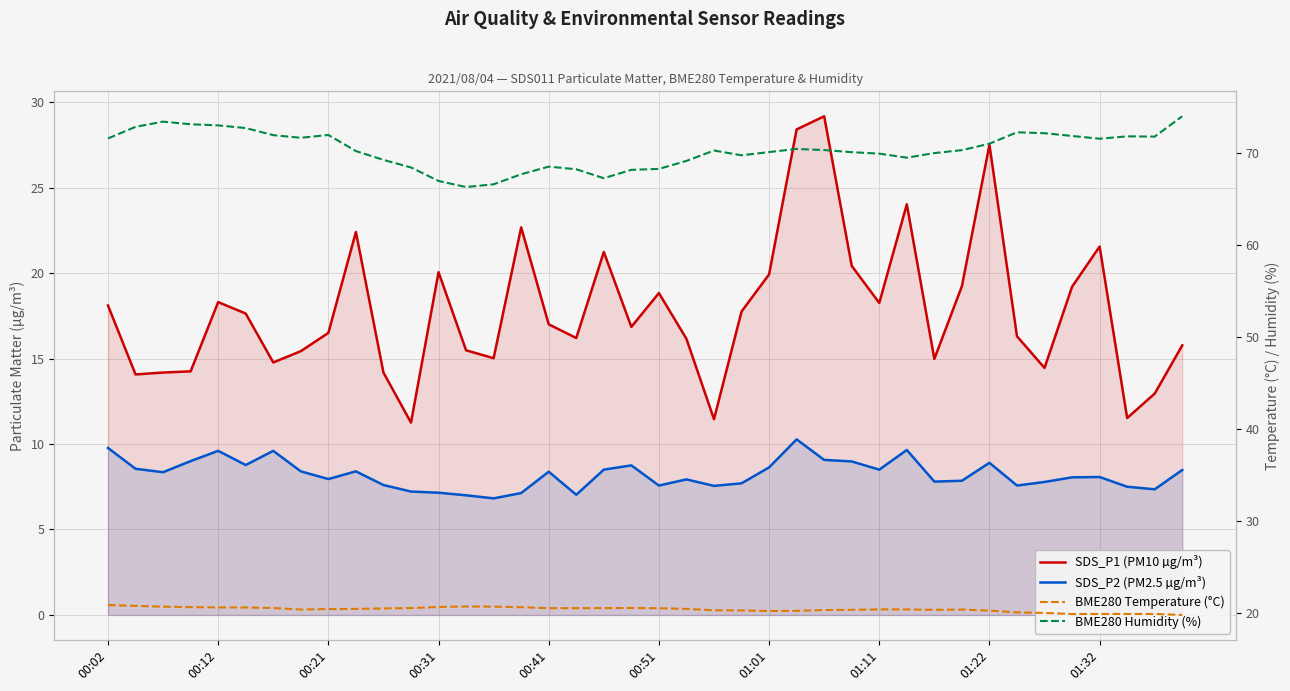

What is the sum of all BME280 Humidity (%) values?

2814.7